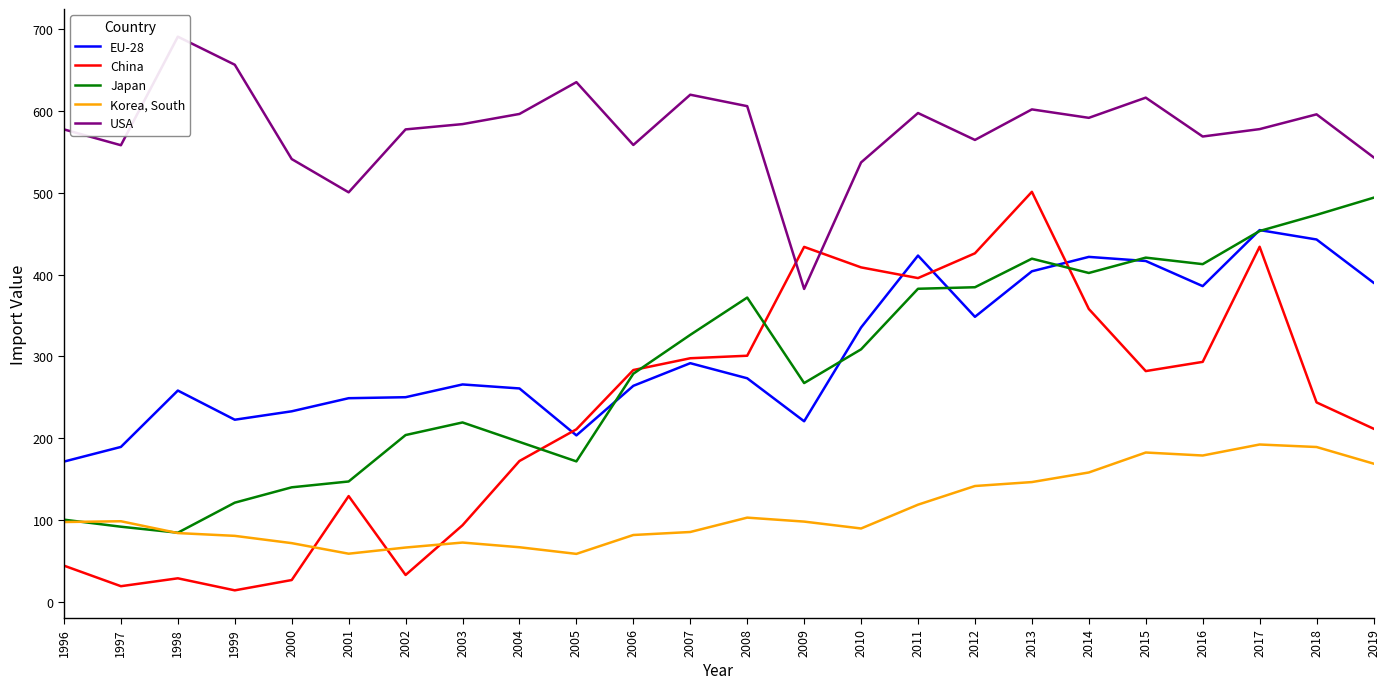

What is the difference between the EU-28 values at 2017 and 2019?

64.1